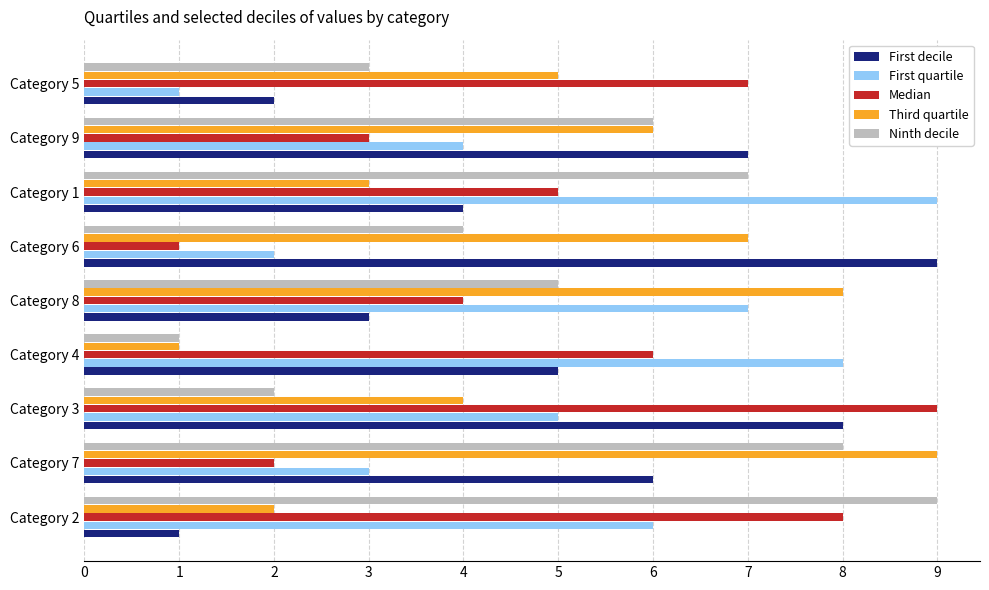

Count the Third quartile values in the range 3 to 7.

5